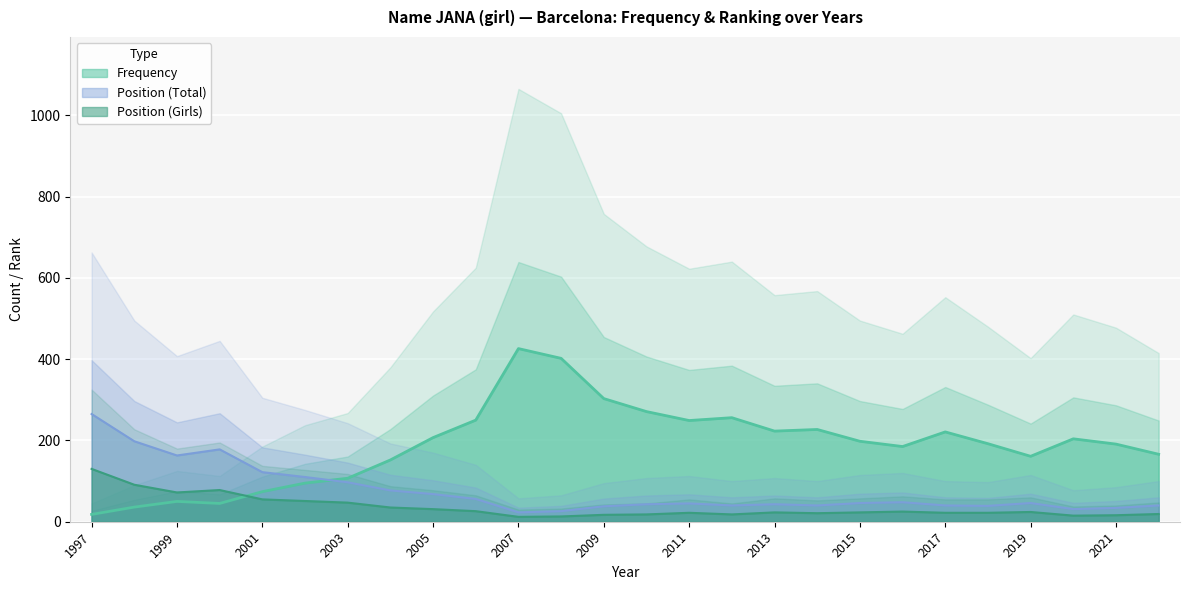

Which series has the largest range (max minus min)?

Frequency